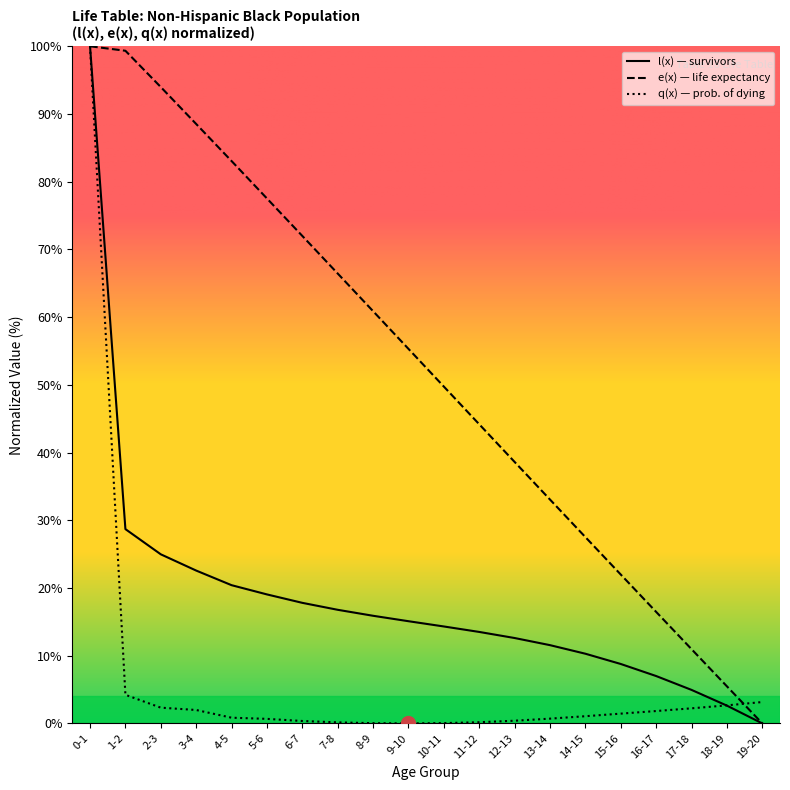

How many data points in l(x) are above 15?

10